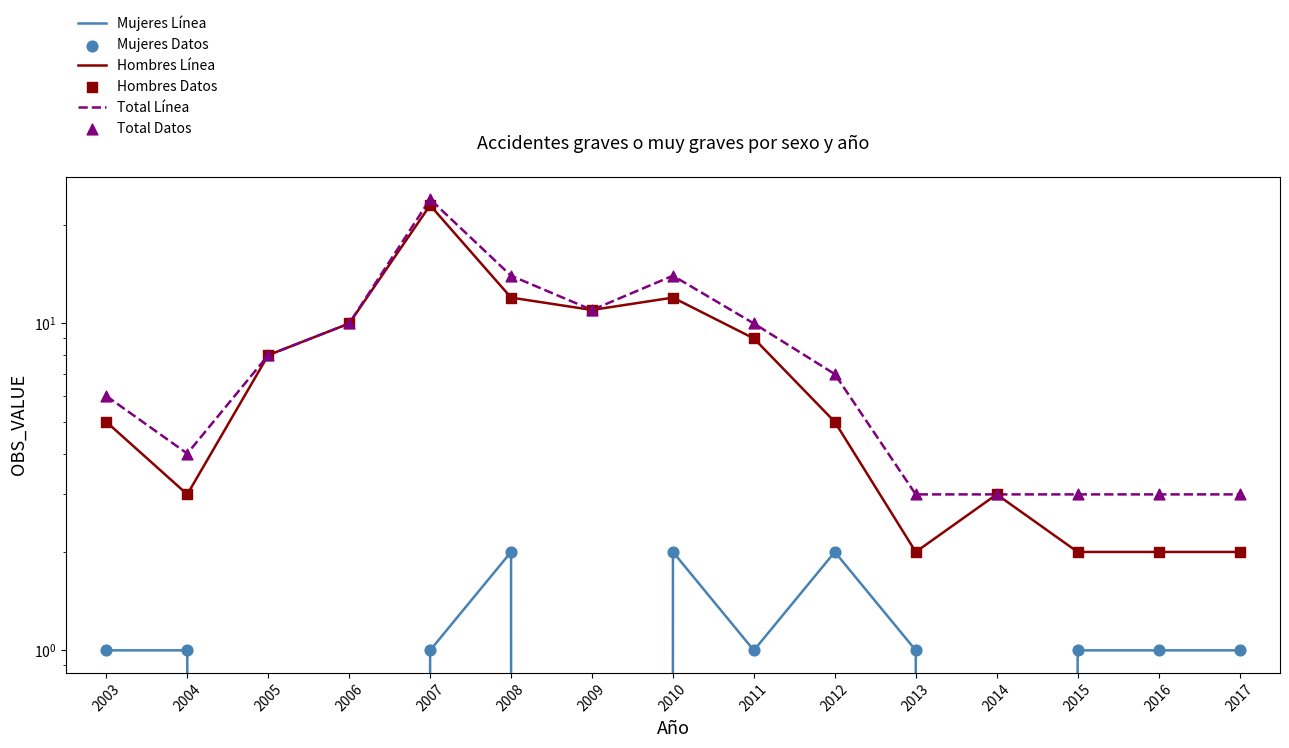

Which series contains the highest Y value?

Total Línea